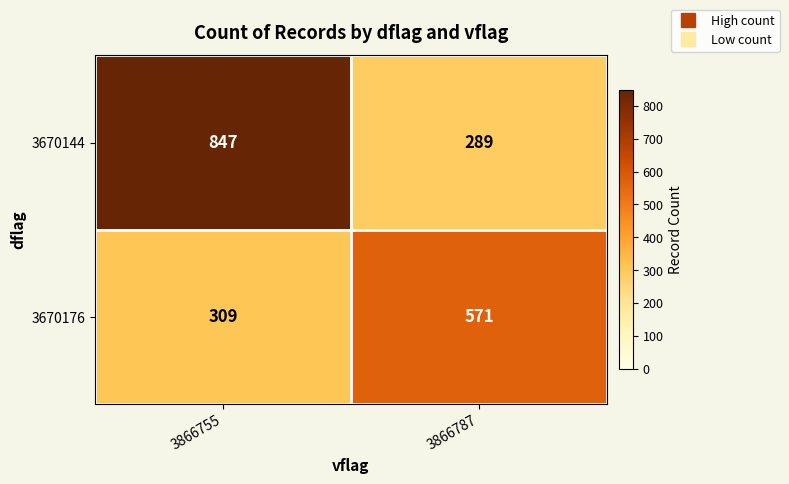

Reading left to right, extract all data points from this chart.

3670144: 3866755=847	3866787=289
3670176: 3866755=309	3866787=571